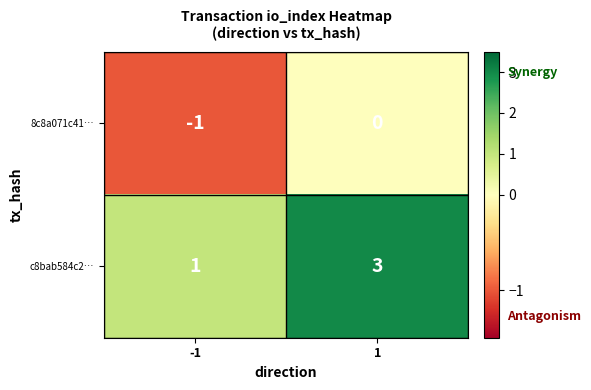

What is the maximum value shown in the chart?

3